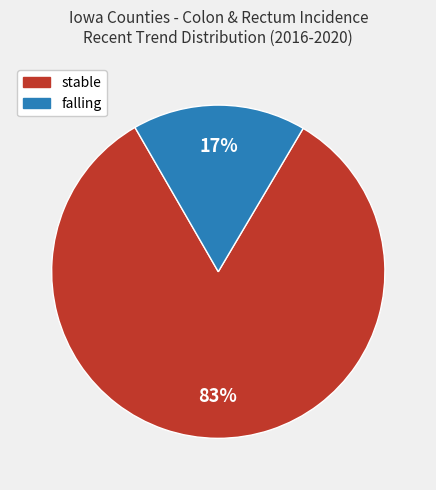

To the nearest percent, what is the difference between the largest and smallest slice percentages?

66%